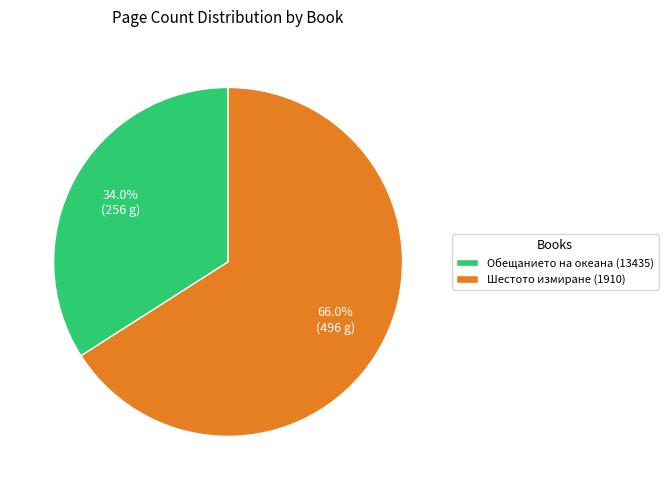

To the nearest percent, what is the combined percentage of Обещанието на океана (13435) and Шестото измиране (1910)?

100%